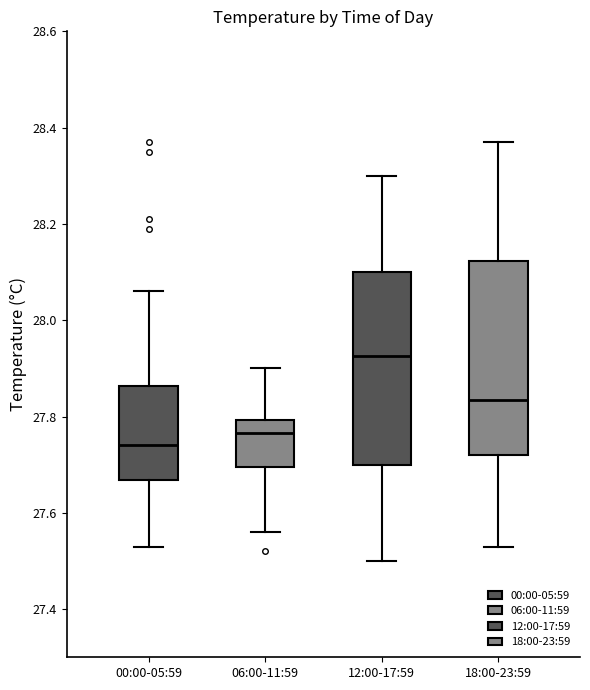

Which box's median line is the lowest?

00:00-05:59